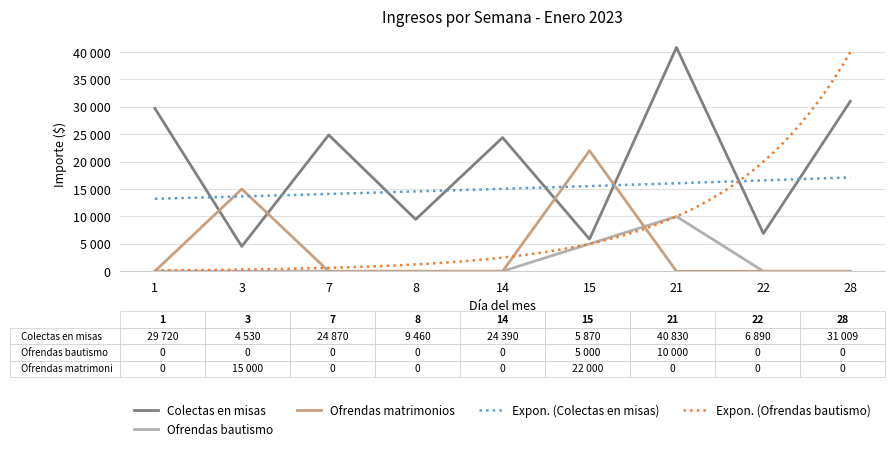

What is the maximum value shown in the chart?

40830